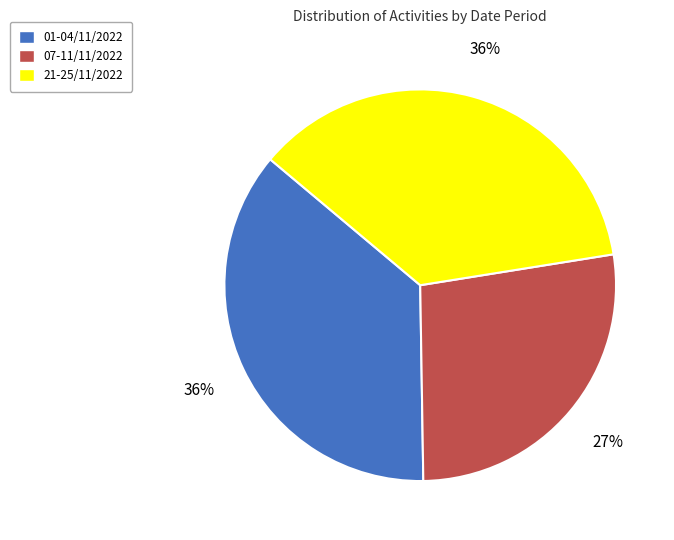

Which category has the smallest portion of the pie?

07-11/11/2022